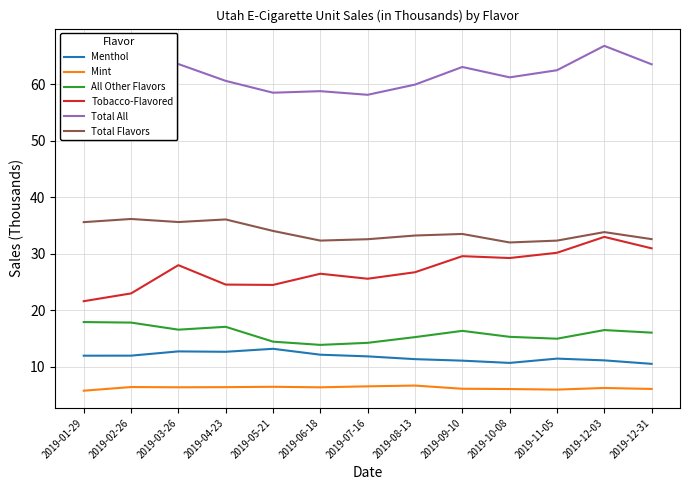

Reading left to right, what are all the values shown in this chart?

Menthol: 2019-01-29=11.9	2019-02-26=11.9	2019-03-26=12.7	2019-04-23=12.6	2019-05-21=13.2	2019-06-18=12.1	2019-07-16=11.8	2019-08-13=11.3	2019-09-10=11.1	2019-10-08=10.7	2019-11-05=11.4	2019-12-03=11.1	2019-12-31=10.5
Mint: 2019-01-29=5.7	2019-02-26=6.4	2019-03-26=6.3	2019-04-23=6.4	2019-05-21=6.4	2019-06-18=6.3	2019-07-16=6.5	2019-08-13=6.7	2019-09-10=6.1	2019-10-08=6.0	2019-11-05=5.9	2019-12-03=6.2	2019-12-31=6.1
All Other Flavors: 2019-01-29=17.9	2019-02-26=17.8	2019-03-26=16.5	2019-04-23=17.1	2019-05-21=14.4	2019-06-18=13.9	2019-07-16=14.2	2019-08-13=15.2	2019-09-10=16.3	2019-10-08=15.3	2019-11-05=14.9	2019-12-03=16.5	2019-12-31=16.0
Tobacco-Flavored: 2019-01-29=21.6	2019-02-26=23.0	2019-03-26=28.0	2019-04-23=24.5	2019-05-21=24.5	2019-06-18=26.4	2019-07-16=25.6	2019-08-13=26.7	2019-09-10=29.6	2019-10-08=29.2	2019-11-05=30.2	2019-12-03=33.0	2019-12-31=30.9
Total All: 2019-01-29=57.2	2019-02-26=59.1	2019-03-26=63.6	2019-04-23=60.6	2019-05-21=58.5	2019-06-18=58.8	2019-07-16=58.1	2019-08-13=59.9	2019-09-10=63.0	2019-10-08=61.2	2019-11-05=62.5	2019-12-03=66.8	2019-12-31=63.5
Total Flavors: 2019-01-29=35.6	2019-02-26=36.1	2019-03-26=35.6	2019-04-23=36.1	2019-05-21=34.0	2019-06-18=32.3	2019-07-16=32.6	2019-08-13=33.2	2019-09-10=33.5	2019-10-08=32.0	2019-11-05=32.3	2019-12-03=33.8	2019-12-31=32.6